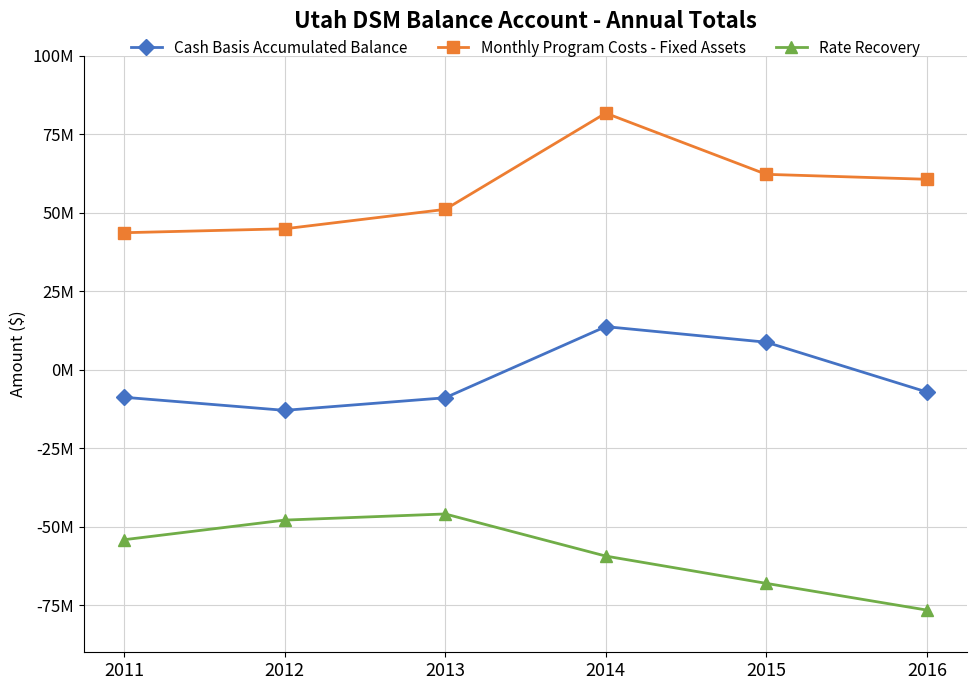

Does the chart display data point markers on the line(s)?

Yes